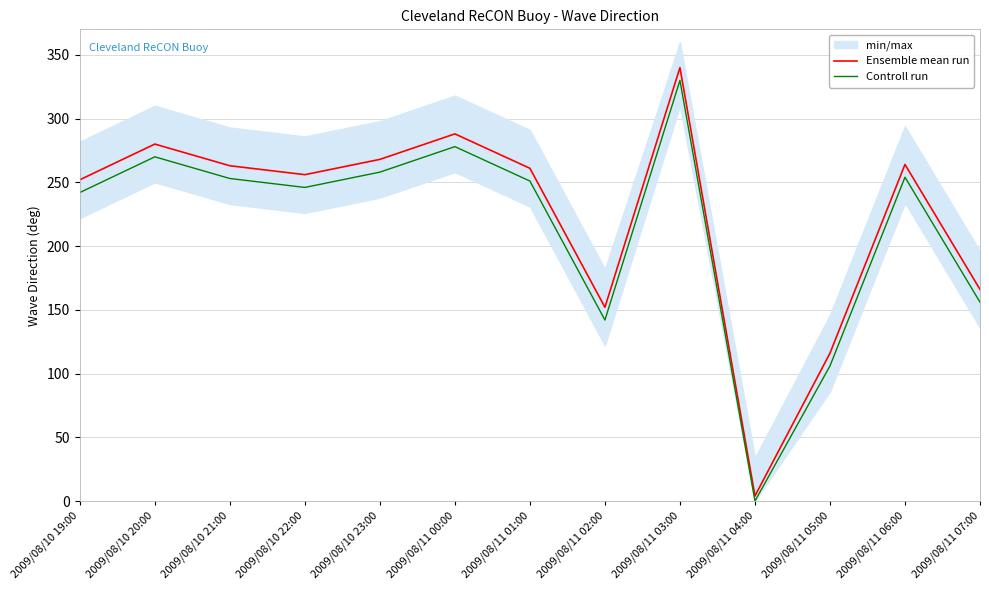

At how many categories does at least one series exceed 180?

9